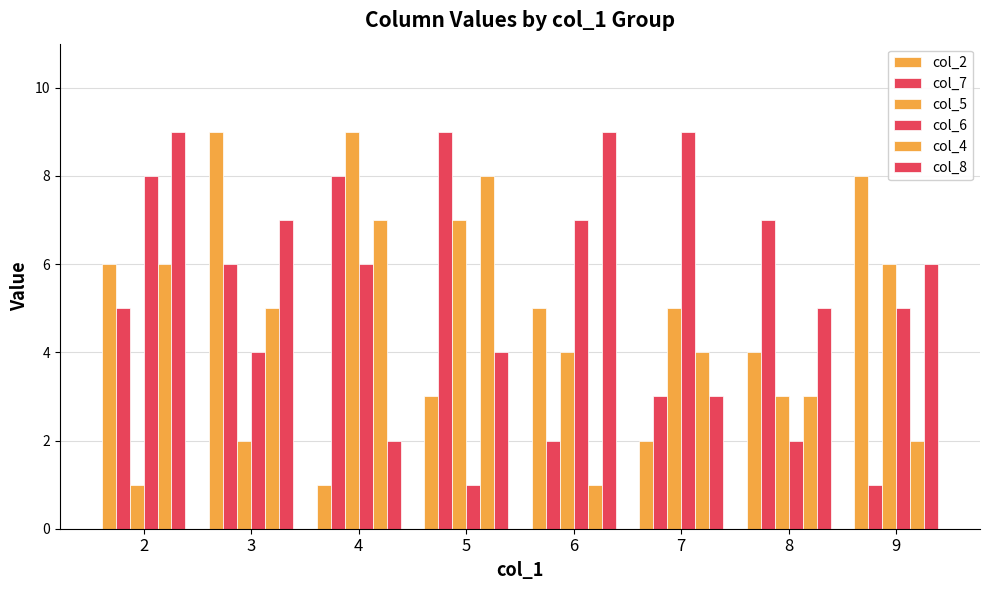

How many bars are there in each group?

6